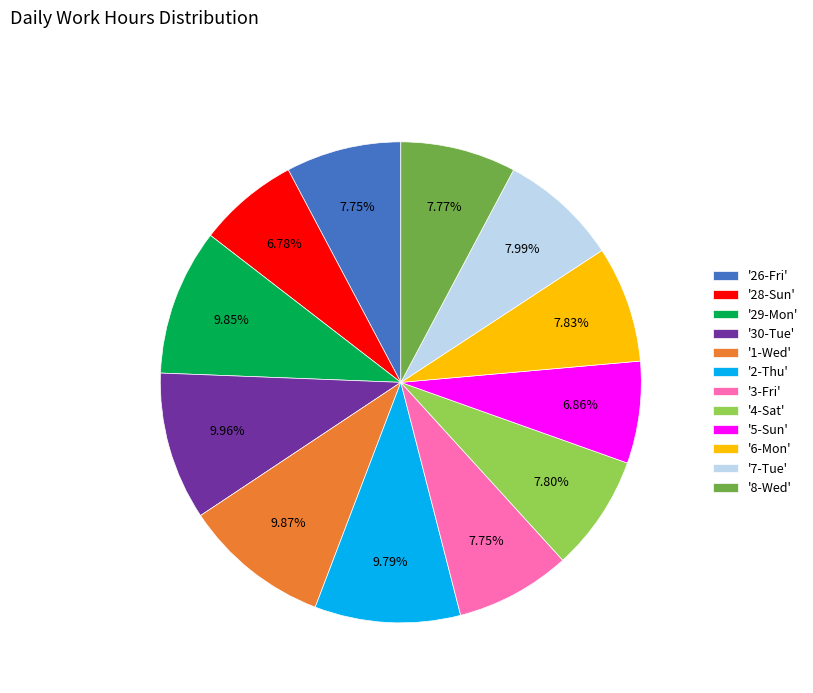

Between '8-Wed' and '28-Sun', which is larger?

'8-Wed'